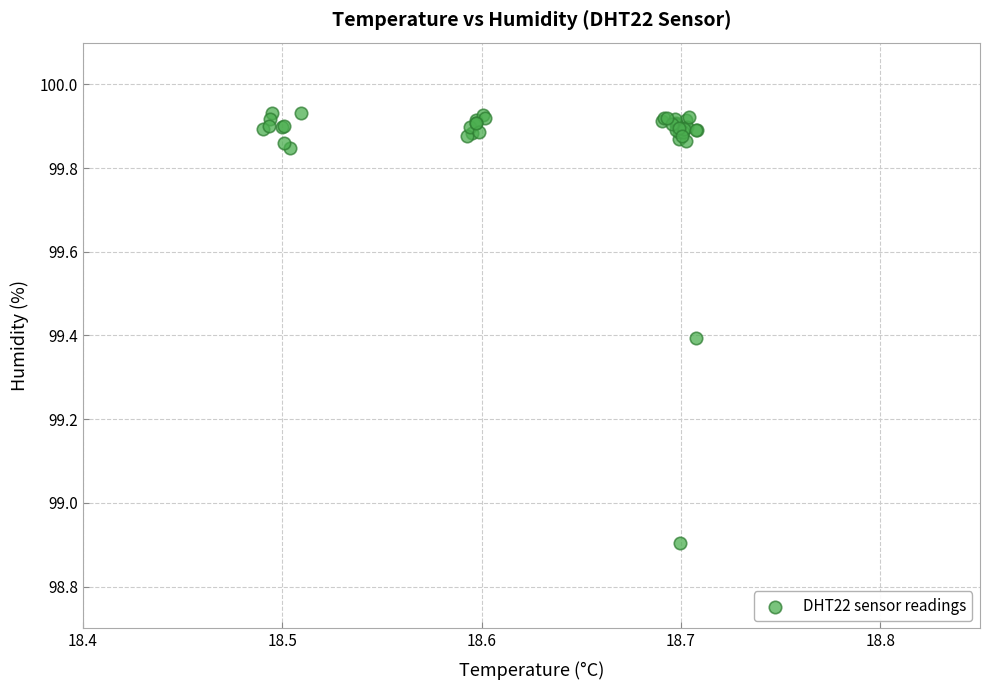

What Y value in the scatter plot is closest to 99?

98.9